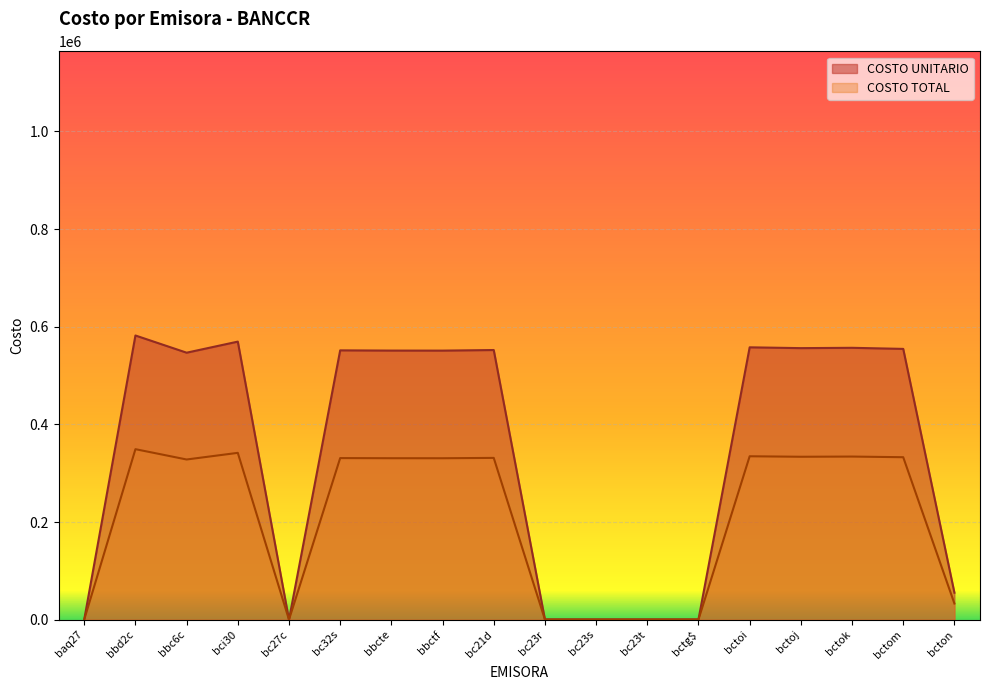

List the series in order of their overall mean, lowest first.

COSTO TOTAL, COSTO UNITARIO